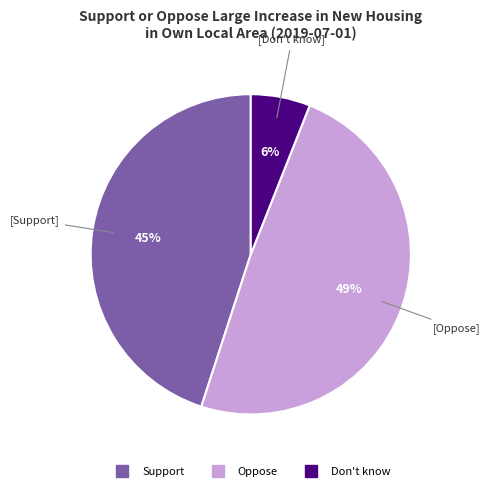

To the nearest percent, what is the difference between the largest and smallest slice percentages?

43%